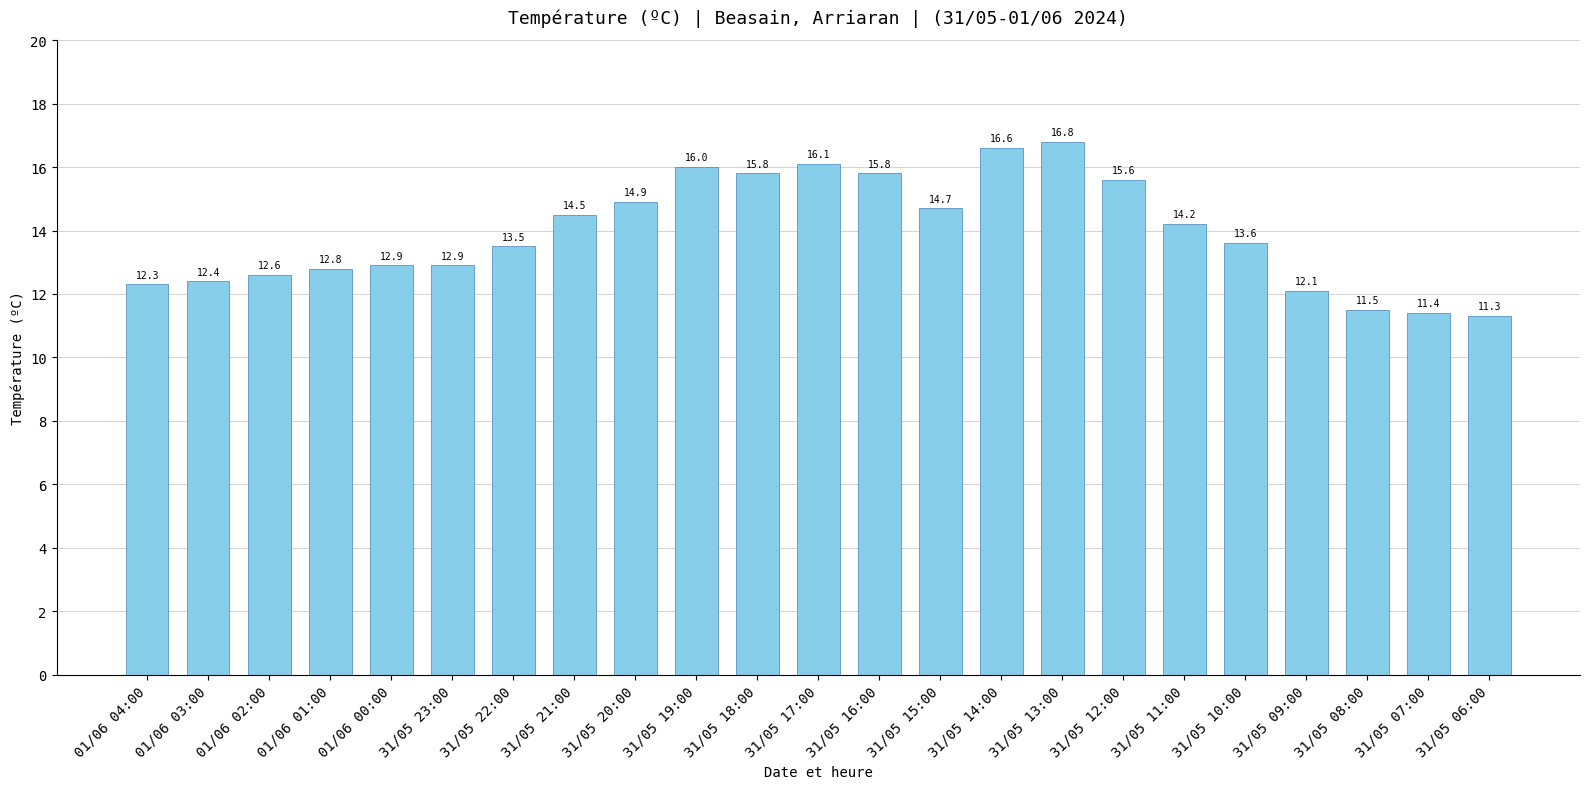

True or false: the data shows 11.4 at 31/05 07:00.

True